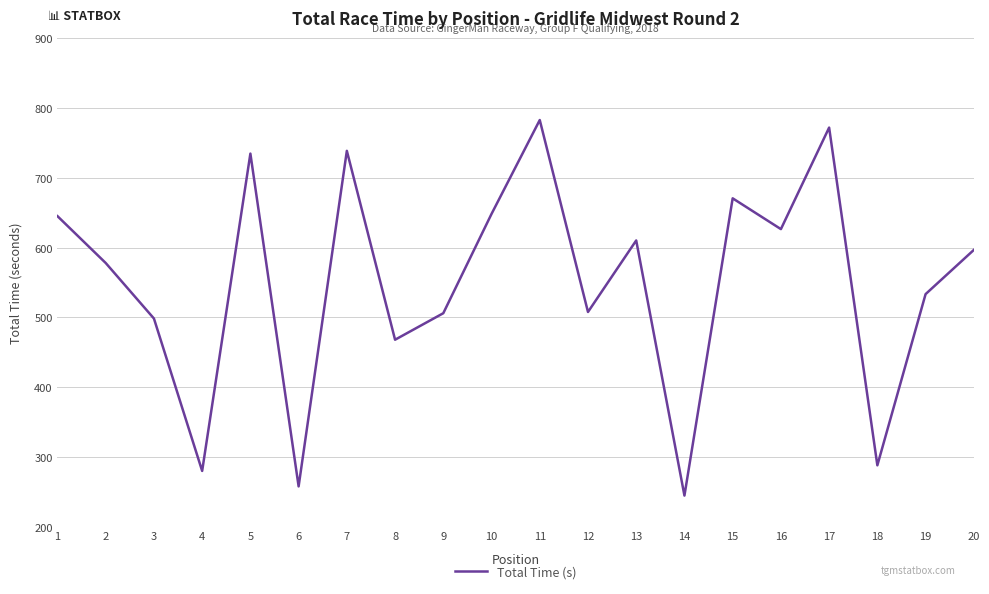

The chart shows a value of 280.1 at 4. True or false?

True